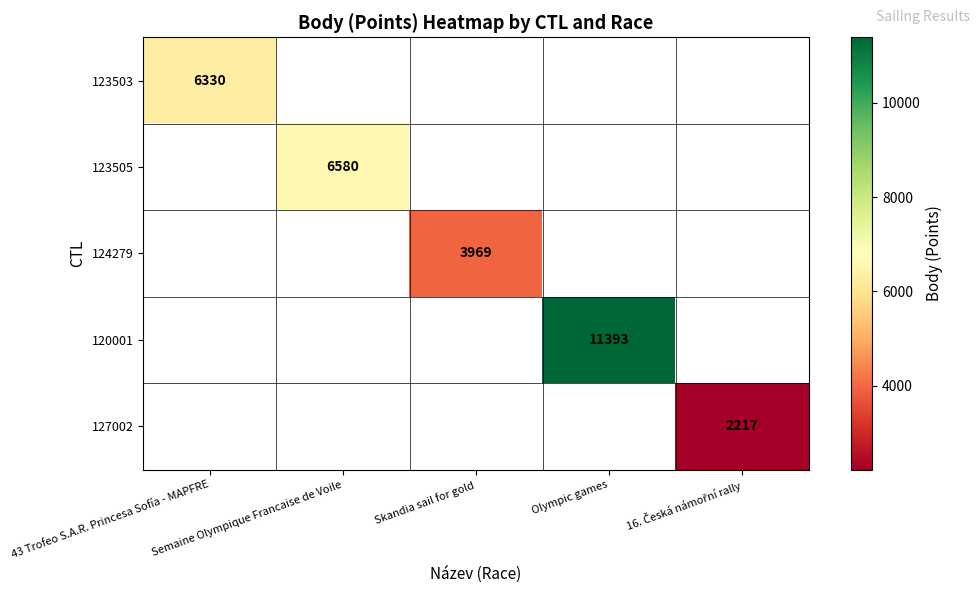

At how many categories does at least one series exceed 10040?

1